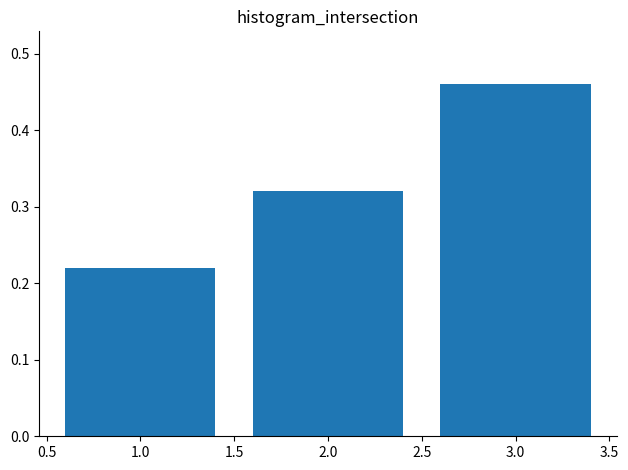

What is the sum of the values at 2.0 and 3.0?

0.8